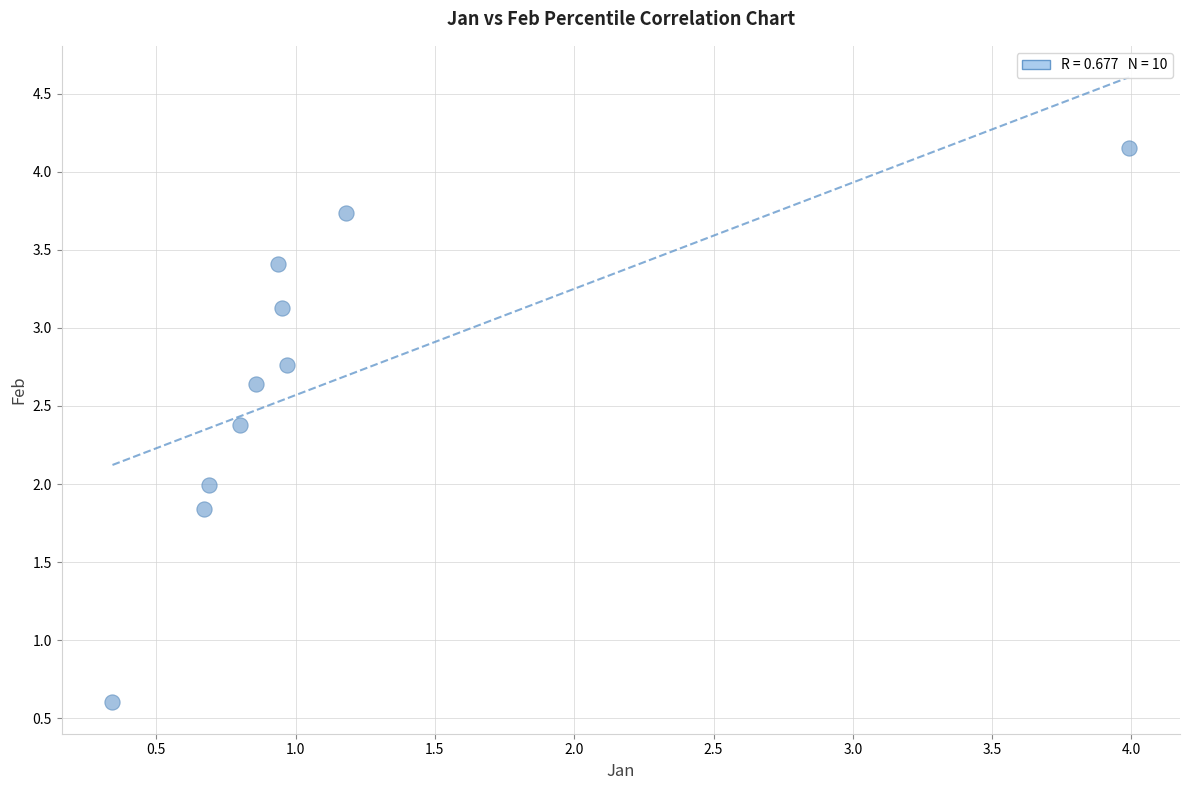

What is the range of X values (max minus min)?

3.6